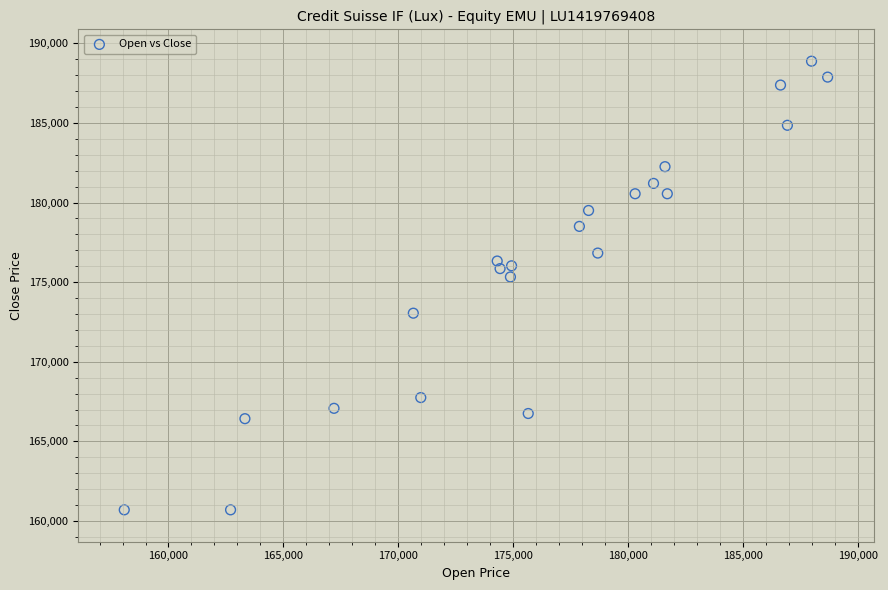

What is the range of Y values (max minus min)?

28175